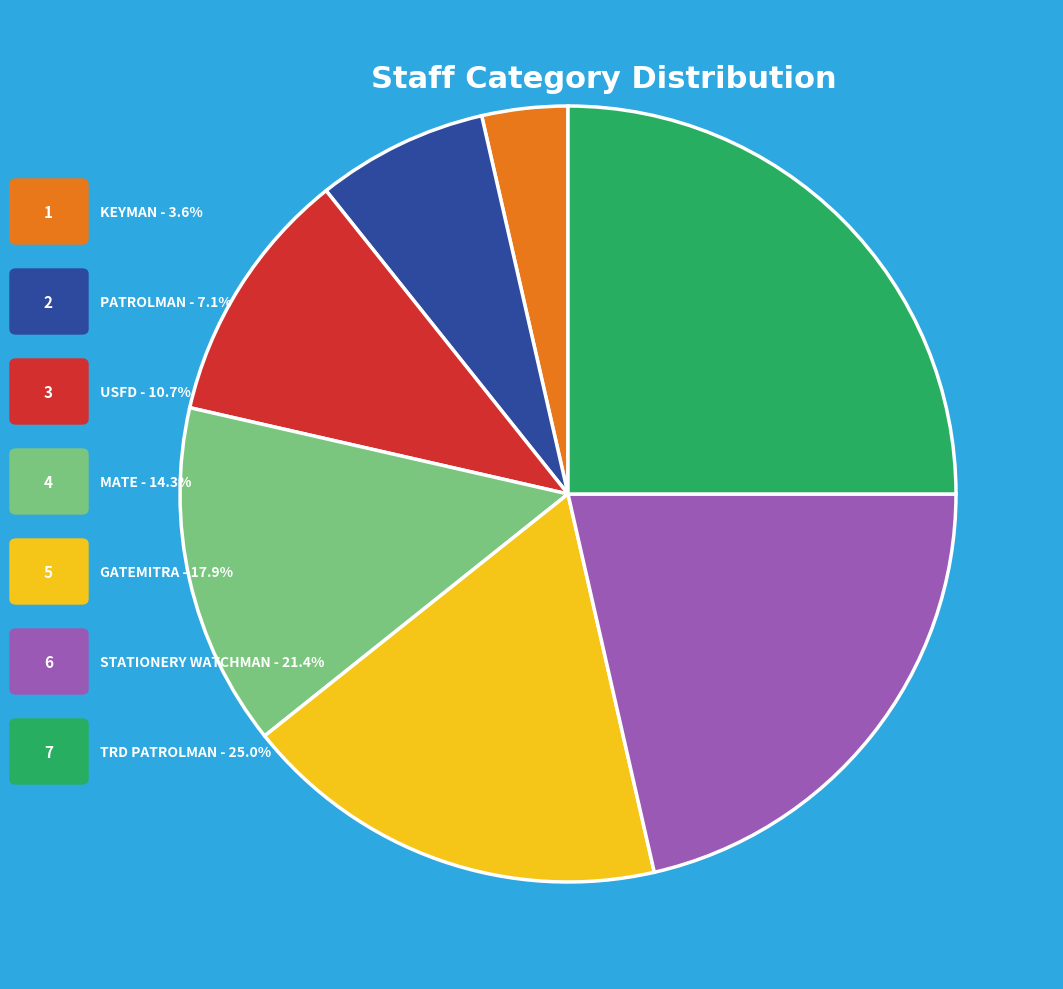

How many segments does this pie chart have?

7